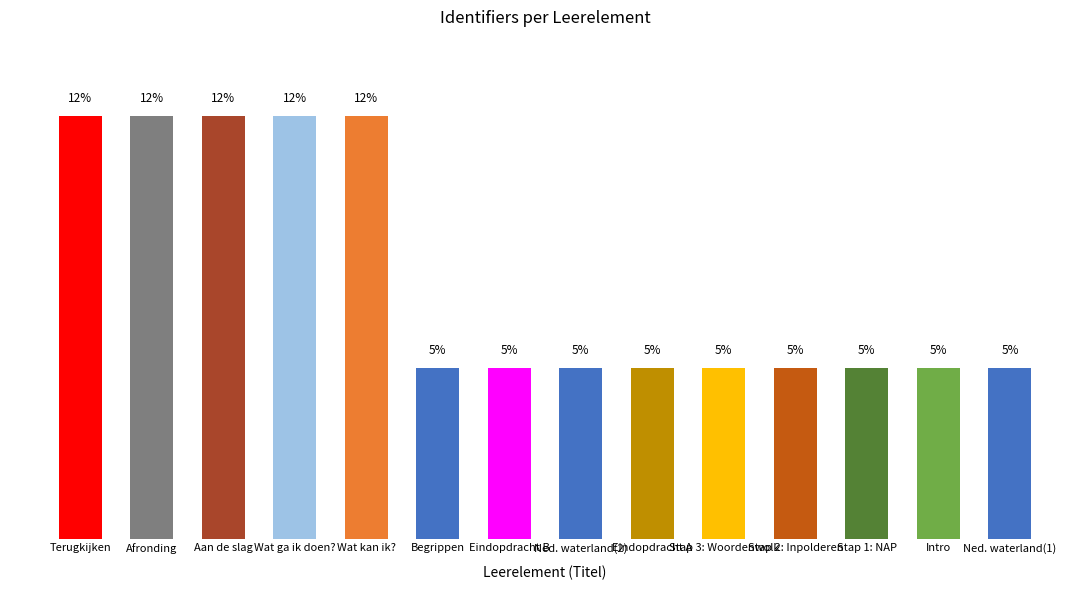

What is the sum of all values?

100.0